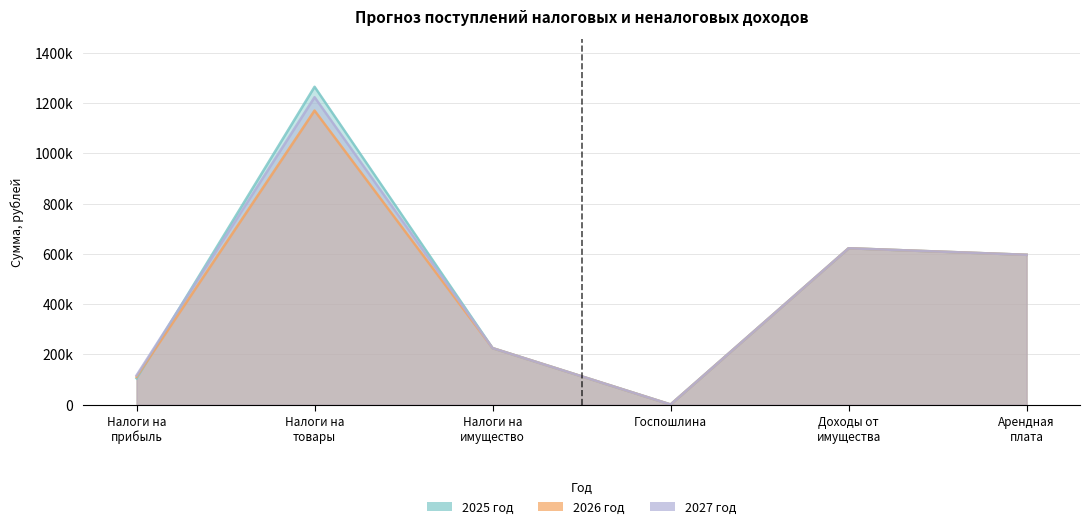

True or false: 2026 год and 2025 год intersect in this chart.

True